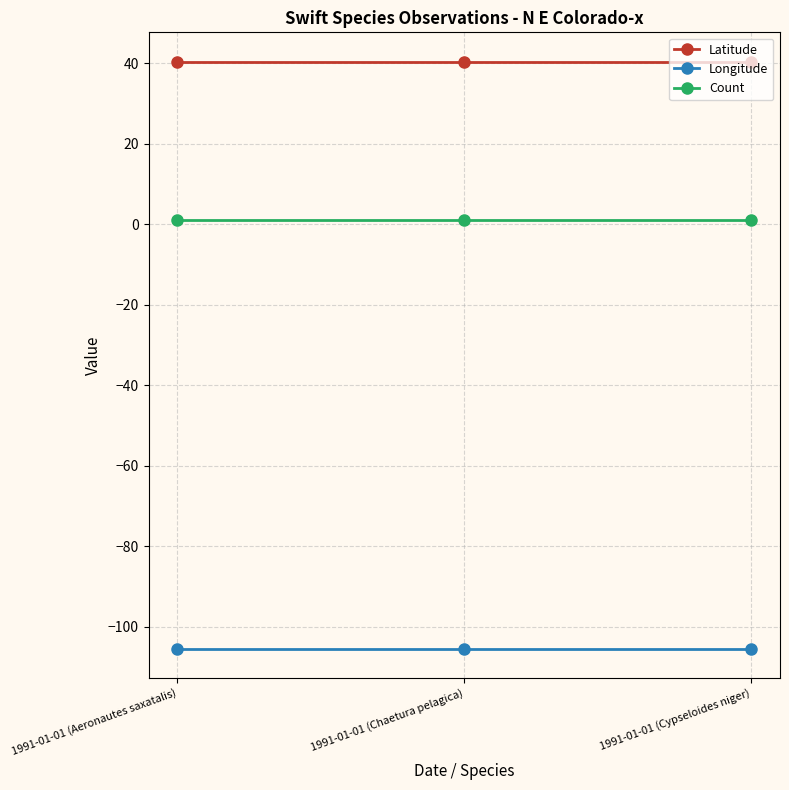

Reading left to right, transcribe all the data shown in this chart.

Latitude: 1991-01-01 (Aeronautes saxatalis)=40.4	1991-01-01 (Chaetura pelagica)=40.4	1991-01-01 (Cypseloides niger)=40.4
Longitude: 1991-01-01 (Aeronautes saxatalis)=-105.4	1991-01-01 (Chaetura pelagica)=-105.4	1991-01-01 (Cypseloides niger)=-105.4
Count: 1991-01-01 (Aeronautes saxatalis)=1.0	1991-01-01 (Chaetura pelagica)=1.0	1991-01-01 (Cypseloides niger)=1.0